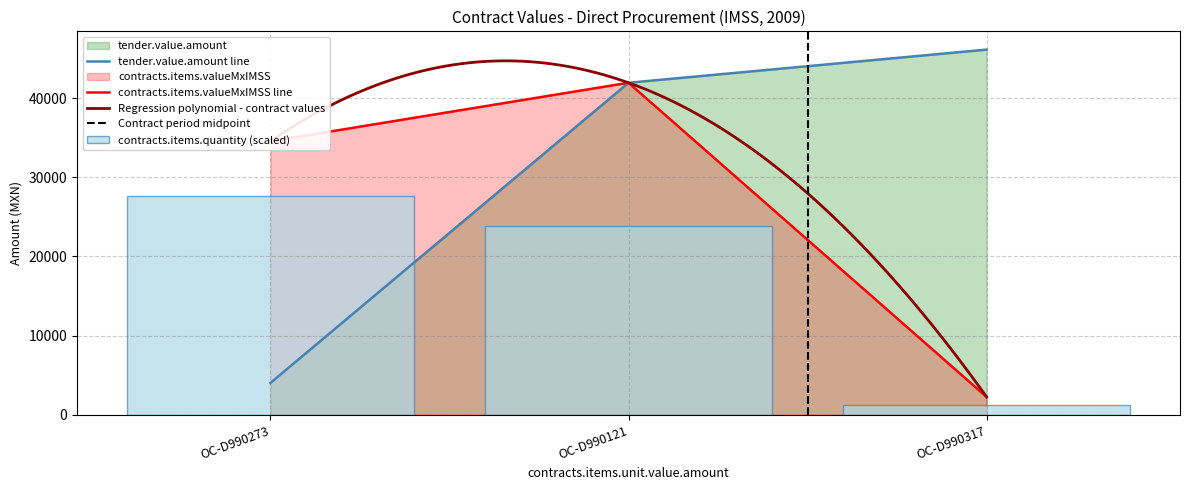

Is it true that contracts.items.valueMxIMSS equals 1276.9 at OC-D990317?

True